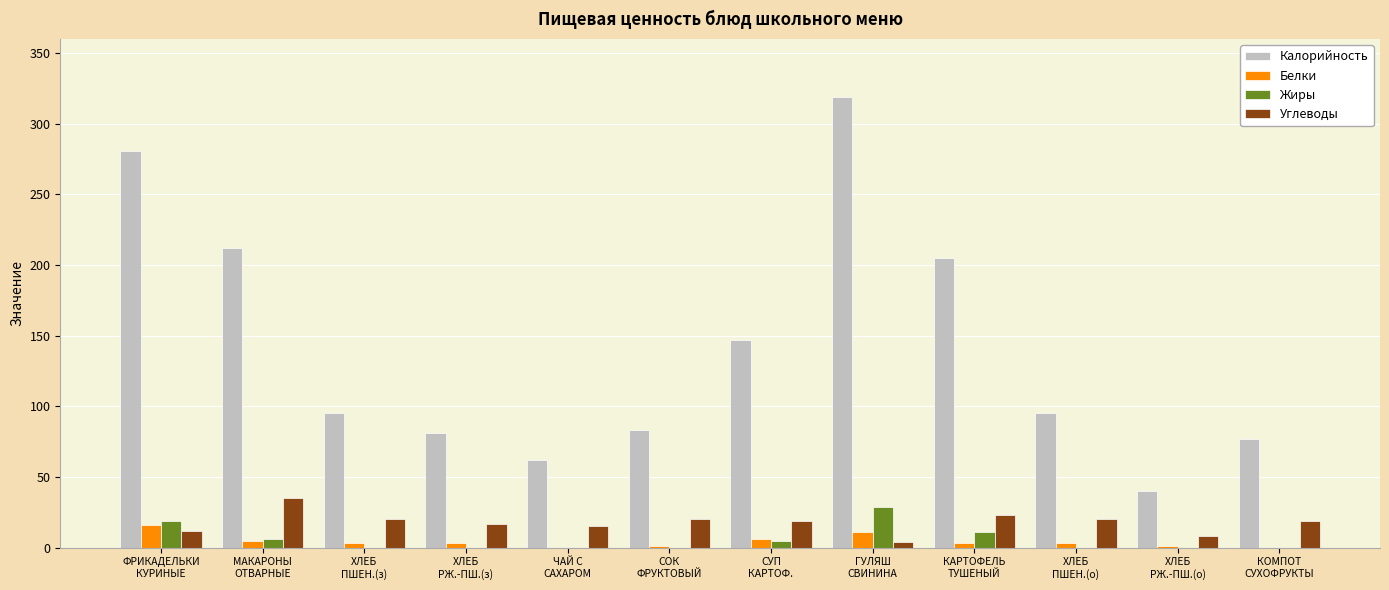

What is the sum of all Калорийность values?

1697